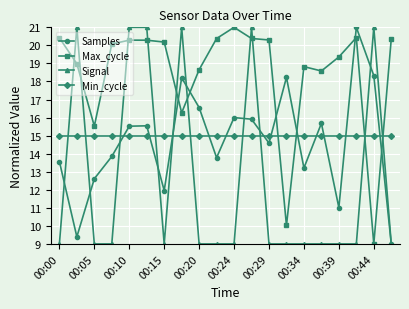

What is the value of the Min_cycle point at the 5th from the left?

15.0